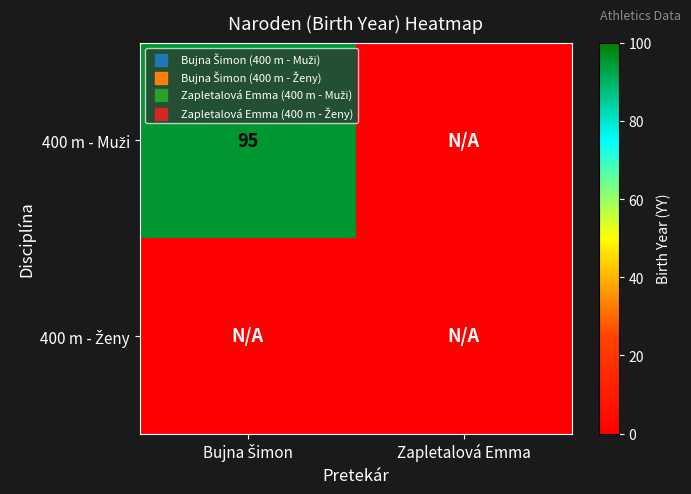

What is the difference between the 400 m - Muži values at Zapletalová Emma and Bujna Šimon?

95